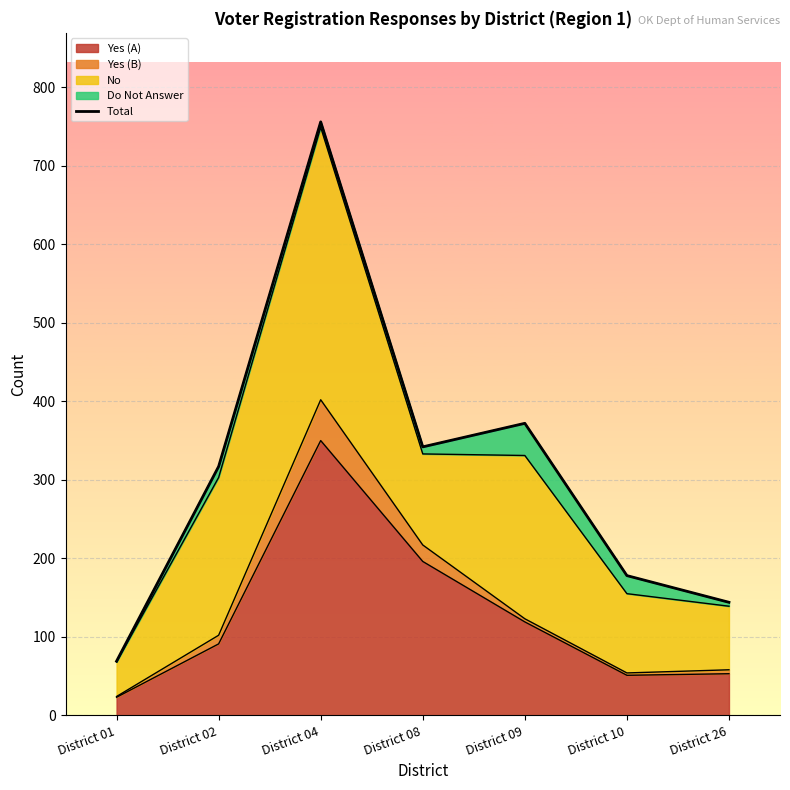

What is the value of the 4th point from the left?

342